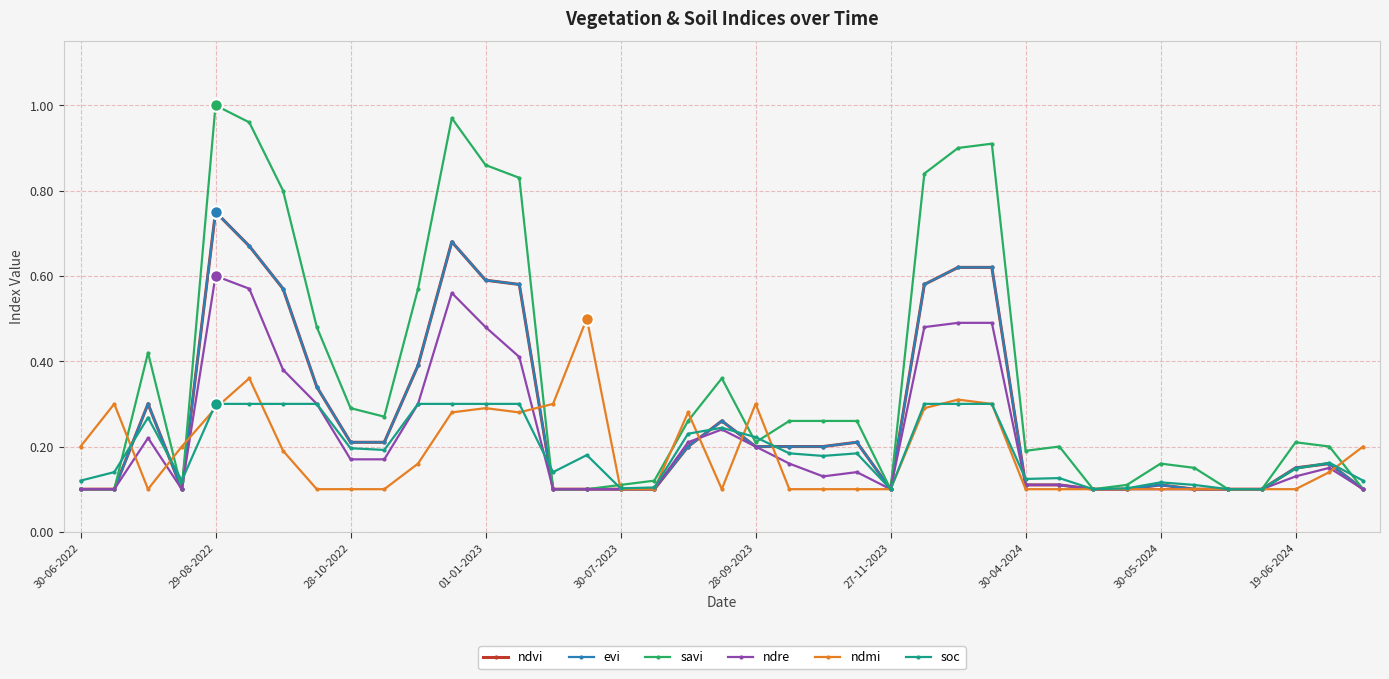

Reading left to right, extract all data points from this chart.

ndvi: 0.1	0.1	0.3	0.1	0.8	0.7	0.6	0.3	0.2	0.2	0.4	0.7	0.6	0.6	0.1	0.1	0.1	0.1	0.2	0.3	0.2	0.2	0.2	0.2	0.1	0.6	0.6	0.6	0.1	0.1	0.1	0.1	0.1	0.1	0.1	0.1	0.1	0.2	0.1
evi: 0.1	0.1	0.3	0.1	0.8	0.7	0.6	0.3	0.2	0.2	0.4	0.7	0.6	0.6	0.1	0.1	0.1	0.1	0.2	0.3	0.2	0.2	0.2	0.2	0.1	0.6	0.6	0.6	0.1	0.1	0.1	0.1	0.1	0.1	0.1	0.1	0.1	0.2	0.1
savi: 0.1	0.1	0.4	0.1	1.0	1.0	0.8	0.5	0.3	0.3	0.6	1.0	0.9	0.8	0.1	0.1	0.1	0.1	0.3	0.4	0.2	0.3	0.3	0.3	0.1	0.8	0.9	0.9	0.2	0.2	0.1	0.1	0.2	0.1	0.1	0.1	0.2	0.2	0.1
ndre: 0.1	0.1	0.2	0.1	0.6	0.6	0.4	0.3	0.2	0.2	0.3	0.6	0.5	0.4	0.1	0.1	0.1	0.1	0.2	0.2	0.2	0.2	0.1	0.1	0.1	0.5	0.5	0.5	0.1	0.1	0.1	0.1	0.1	0.1	0.1	0.1	0.1	0.1	0.1
ndmi: 0.2	0.3	0.1	0.2	0.3	0.4	0.2	0.1	0.1	0.1	0.2	0.3	0.3	0.3	0.3	0.5	0.1	0.1	0.3	0.1	0.3	0.1	0.1	0.1	0.1	0.3	0.3	0.3	0.1	0.1	0.1	0.1	0.1	0.1	0.1	0.1	0.1	0.1	0.2
soc: 0.1	0.1	0.3	0.1	0.3	0.3	0.3	0.3	0.2	0.2	0.3	0.3	0.3	0.3	0.1	0.2	0.1	0.1	0.2	0.2	0.2	0.2	0.2	0.2	0.1	0.3	0.3	0.3	0.1	0.1	0.1	0.1	0.1	0.1	0.1	0.1	0.1	0.2	0.1